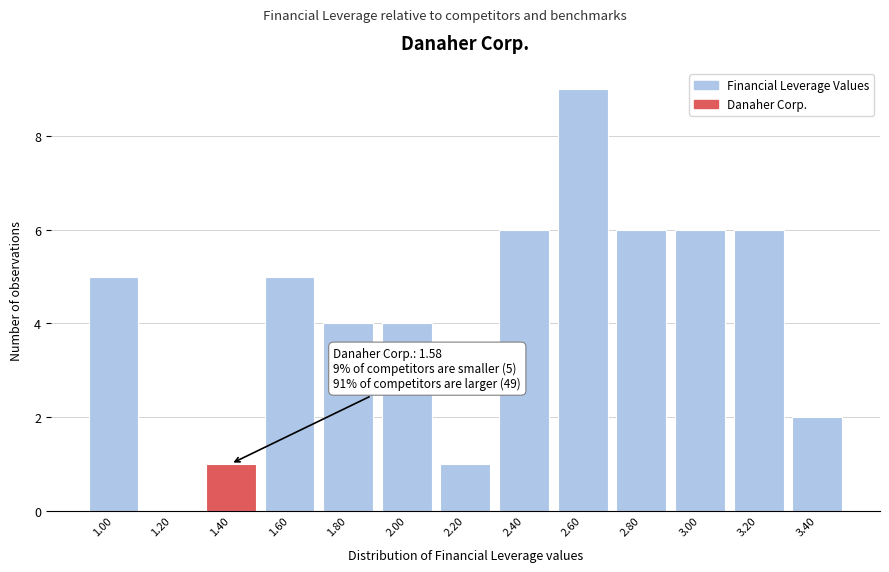

Reading right to left, list all the values displayed in this chart.

3.40=2	3.20=6	3.00=6	2.80=6	2.60=9	2.40=6	2.20=1	2.00=4	1.80=4	1.60=5	1.40=1	1.20=0	1.00=5